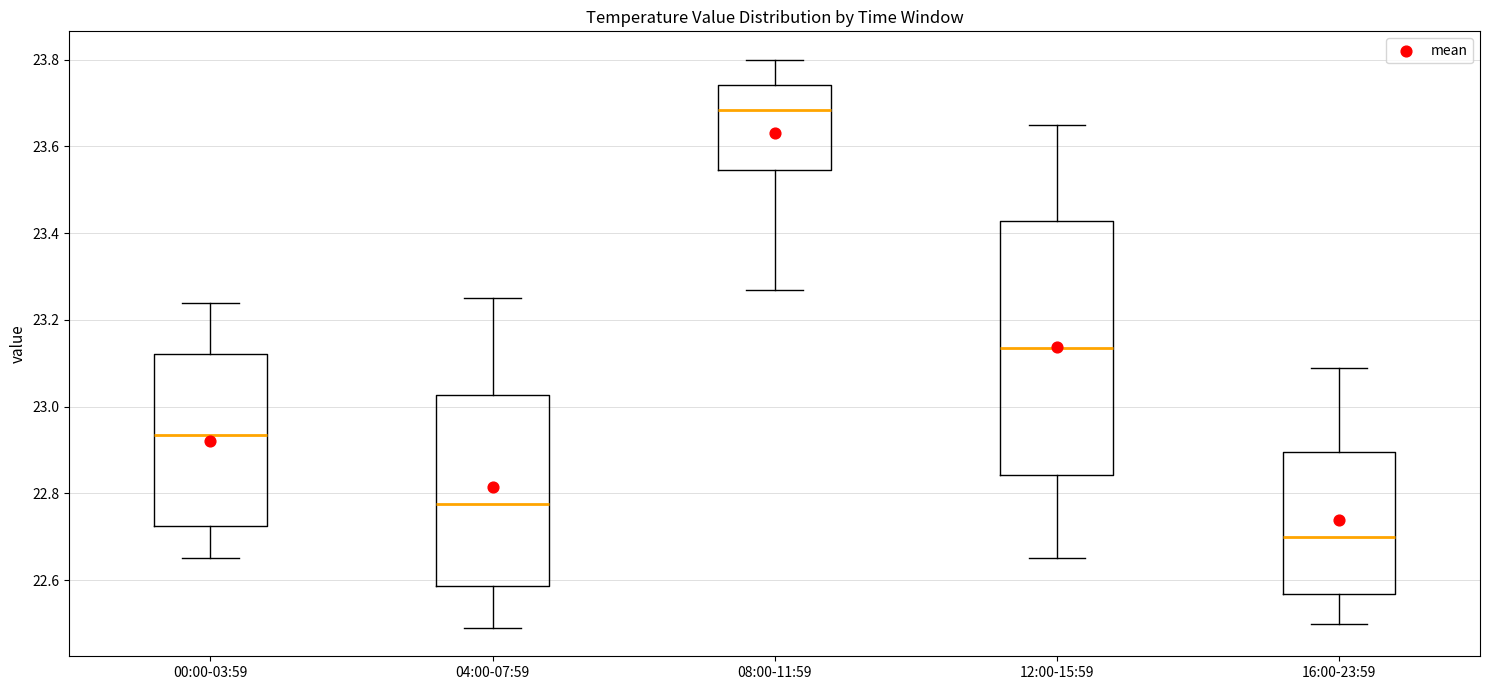

Reading left to right, read every box against the y-axis: the position of its median line, the range the box covers, and the ends of its whiskers. The values are not printed on the chart, so give them approximately, as read against the axis.

00:00-03:59: median 22.94, box 22.72 to 23.12, whiskers 22.66 to 23.24
04:00-07:59: median 22.78, box 22.58 to 23.02, whiskers 22.50 to 23.26
08:00-11:59: median 23.68, box 23.54 to 23.74, whiskers 23.28 to 23.80
12:00-15:59: median 23.14, box 22.84 to 23.42, whiskers 22.66 to 23.66
16:00-23:59: median 22.70, box 22.56 to 22.90, whiskers 22.50 to 23.10